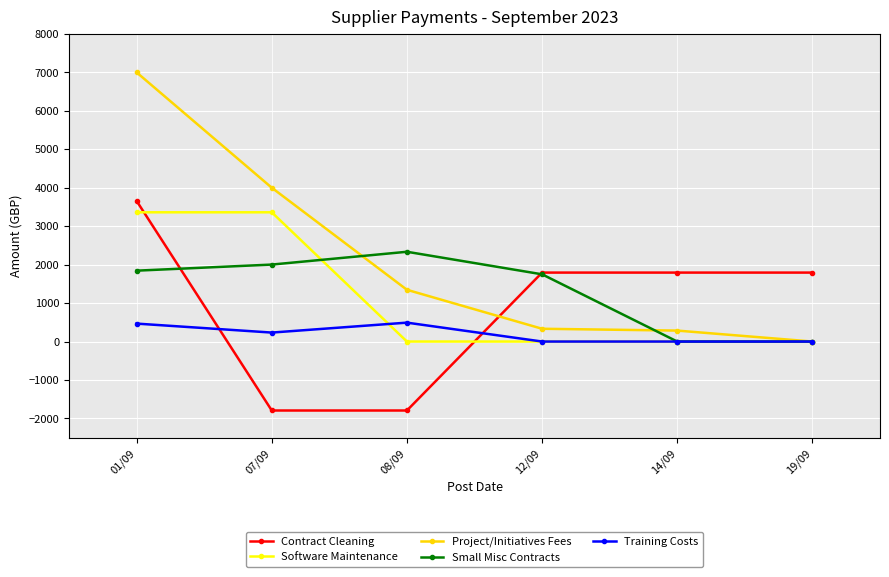

Is the value of Software Maintenance at 01/09 greater than the value of Contract Cleaning at 19/09?

Yes